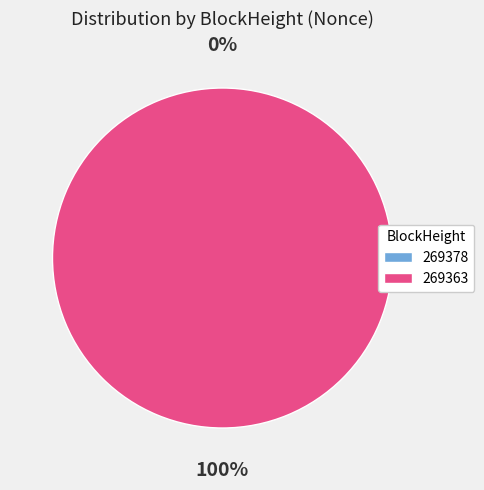

Is the sum of 269363 and 269378 greater than half?

Yes